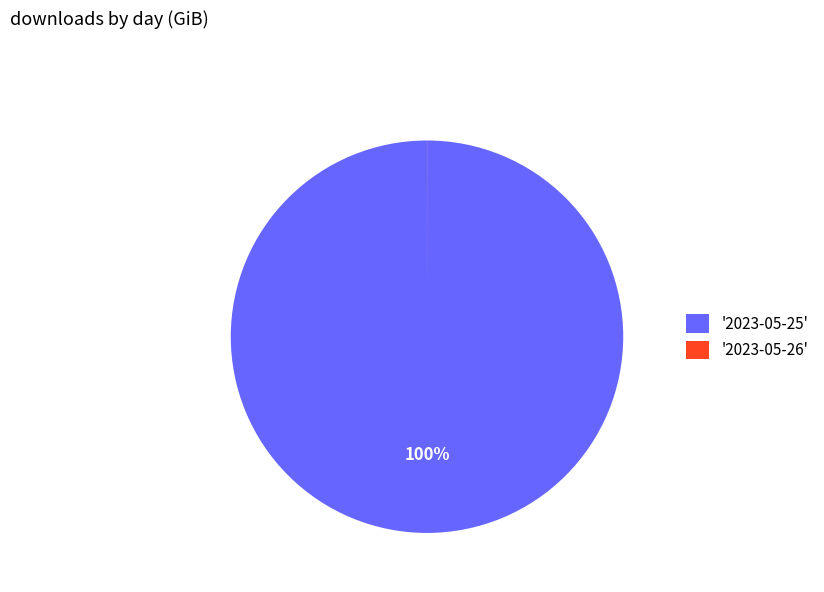

Is '2023-05-25' the majority of the pie?

Yes